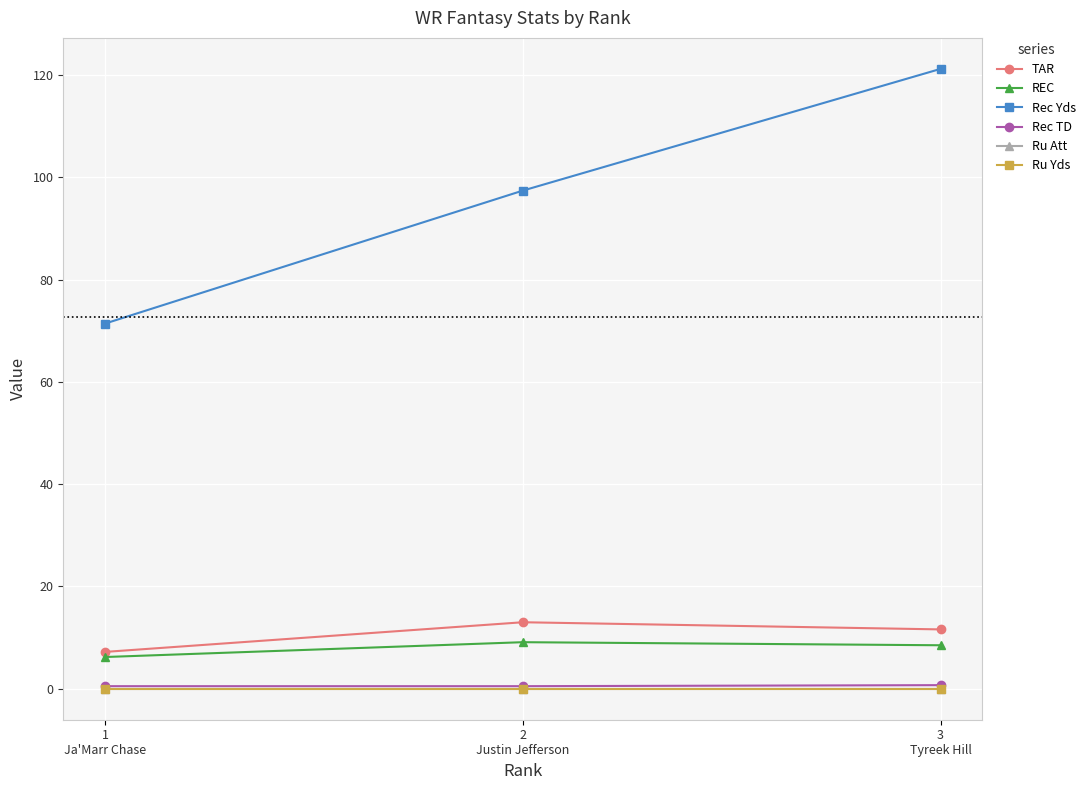

Reading left to right, transcribe all the data shown in this chart.

TAR: 1
Ja'Marr Chase=7.2	2
Justin Jefferson=13.0	3
Tyreek Hill=11.6
REC: 1
Ja'Marr Chase=6.2	2
Justin Jefferson=9.1	3
Tyreek Hill=8.5
Rec Yds: 1
Ja'Marr Chase=71.4	2
Justin Jefferson=97.4	3
Tyreek Hill=121.2
Rec TD: 1
Ja'Marr Chase=0.5	2
Justin Jefferson=0.5	3
Tyreek Hill=0.7
Ru Att: 1
Ja'Marr Chase=0.0	2
Justin Jefferson=0.0	3
Tyreek Hill=0.0
Ru Yds: 1
Ja'Marr Chase=0.0	2
Justin Jefferson=0.0	3
Tyreek Hill=0.0